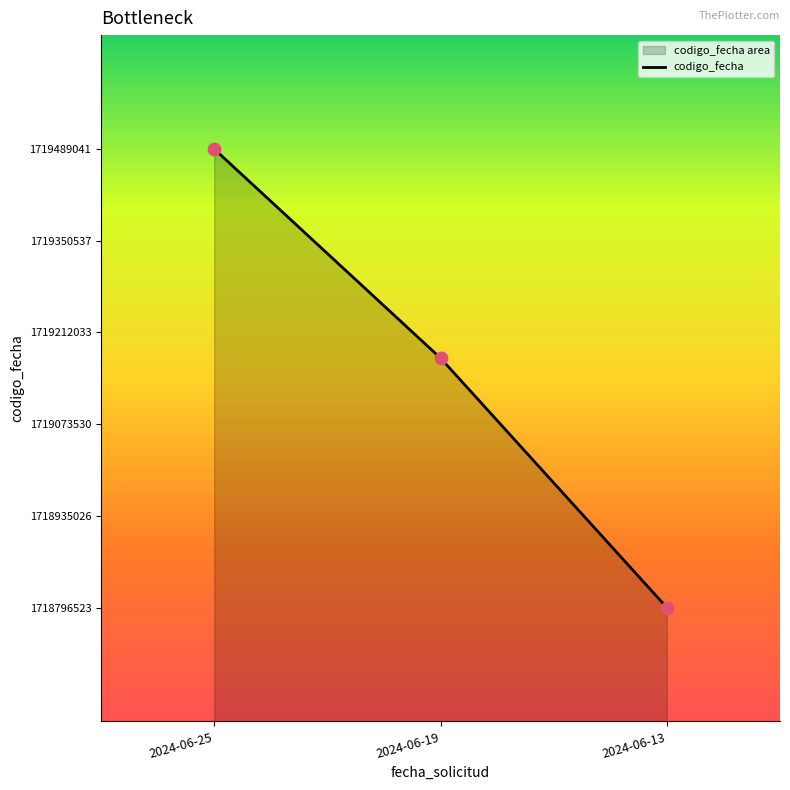

What is the ratio of the value at 2024-06-25 to the value at 2024-06-19?

1.0